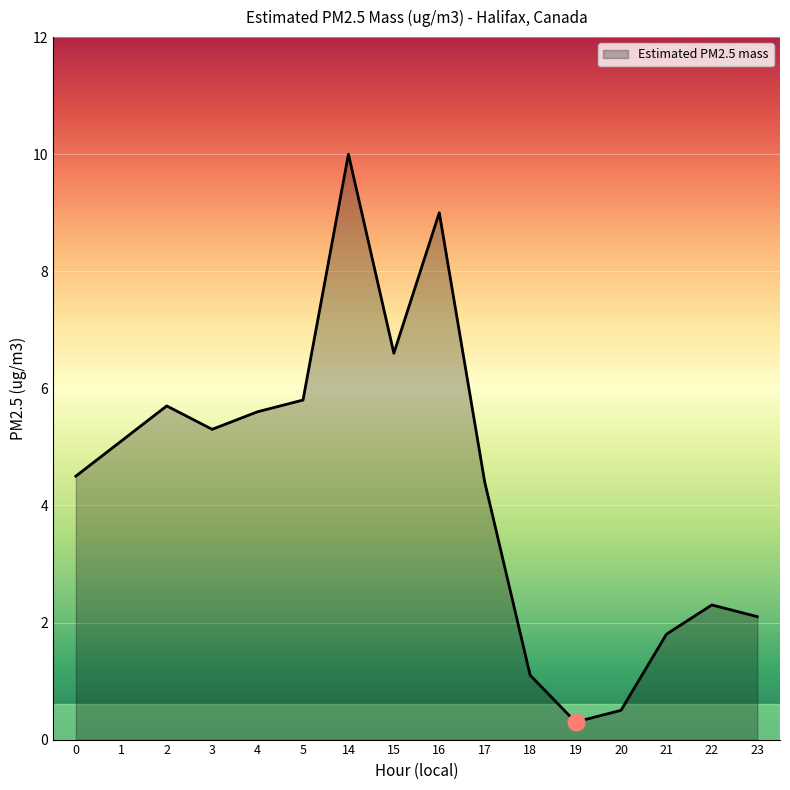

What is the difference between the maximum and minimum values?

9.7